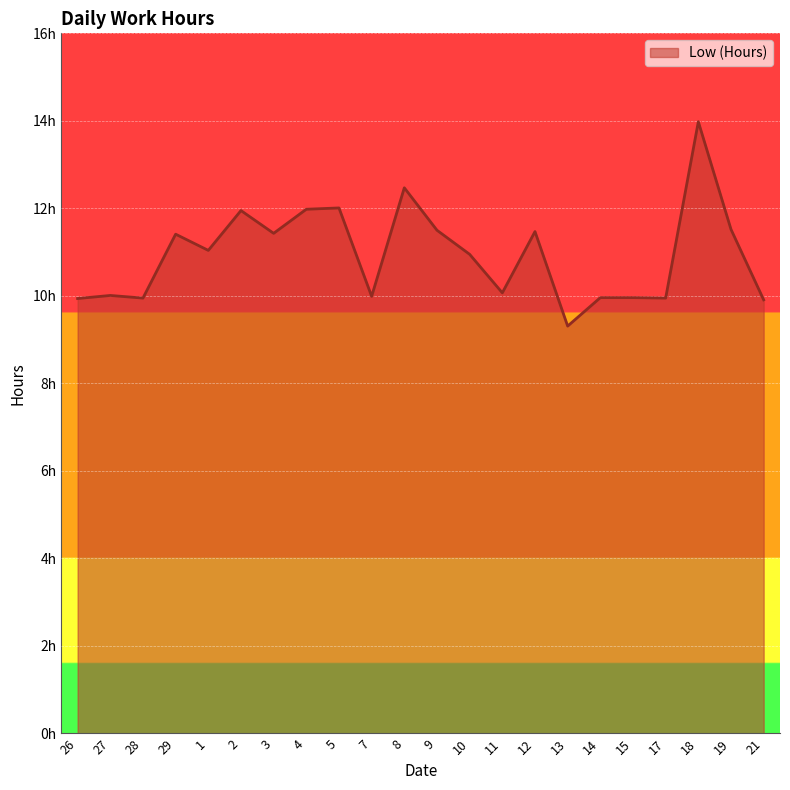

True or false: the data shows 3.4 at 4.

False